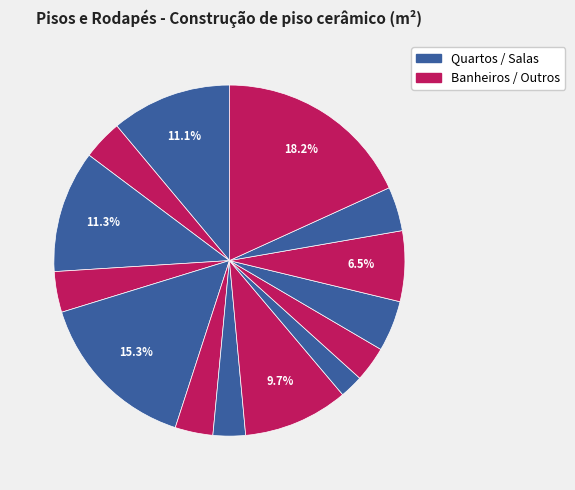

To the nearest percent, what is the average slice percentage?

7%